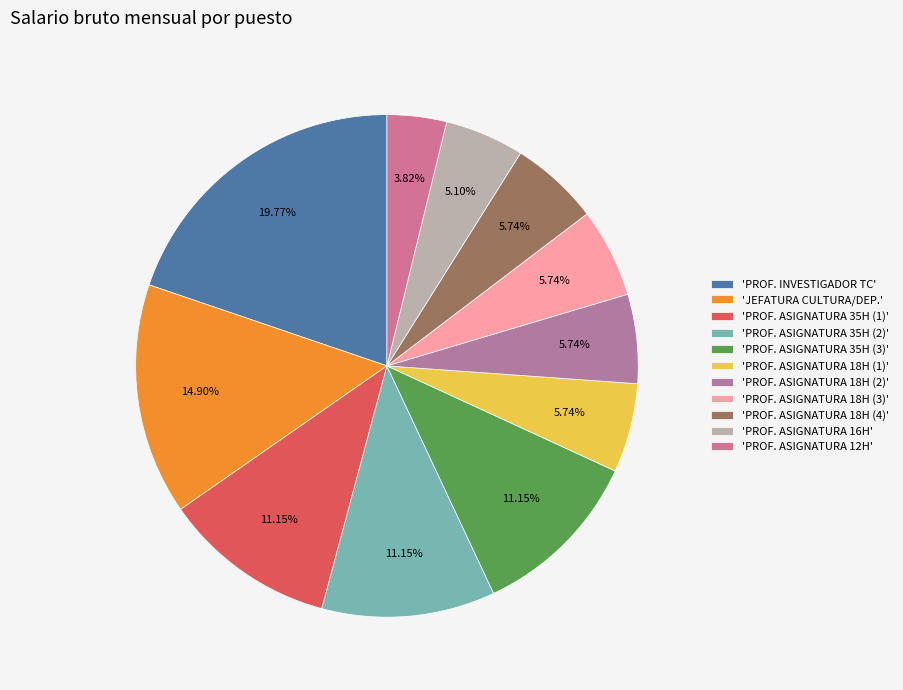

Is there a majority slice in this chart?

No